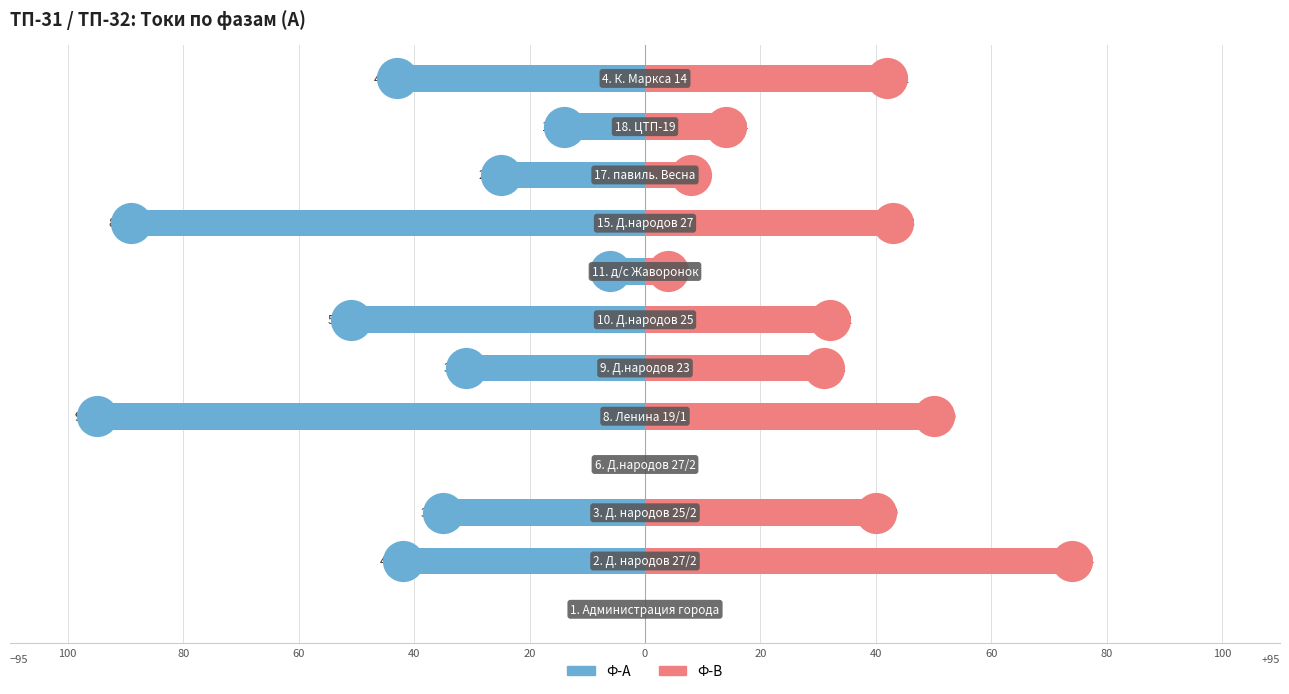

Is the value of Ф-В at 20 greater than the value of Ф-А at 60?

Yes